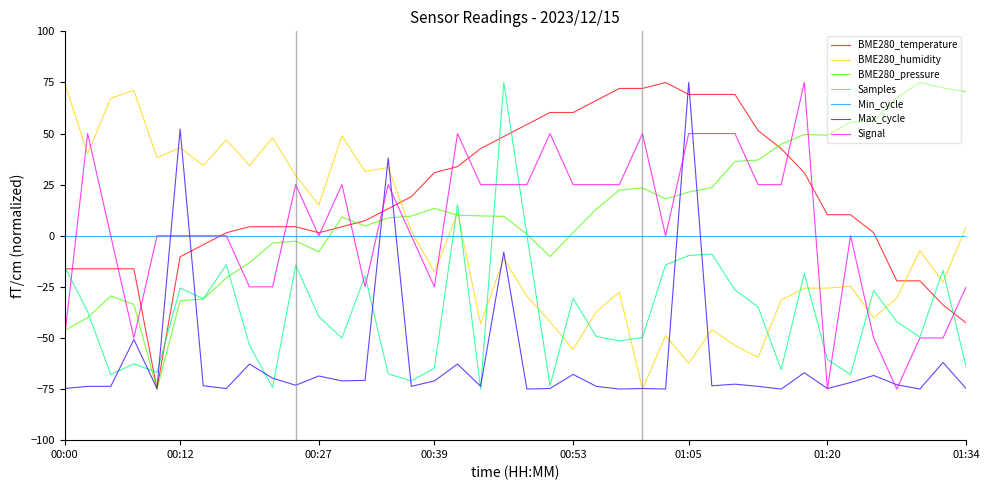

Which series ends up on top after the final intersection of BME280_humidity and BME280_temperature?

BME280_humidity